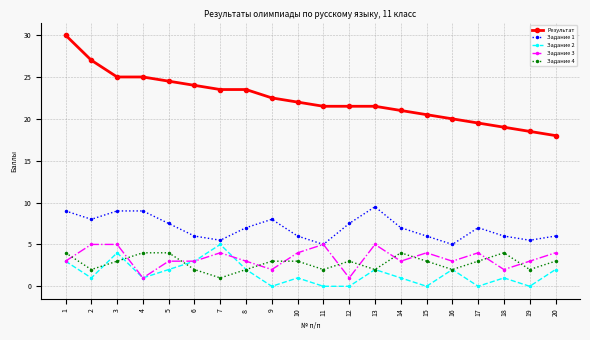

What is the approximate value of Результат at 4?

25.0